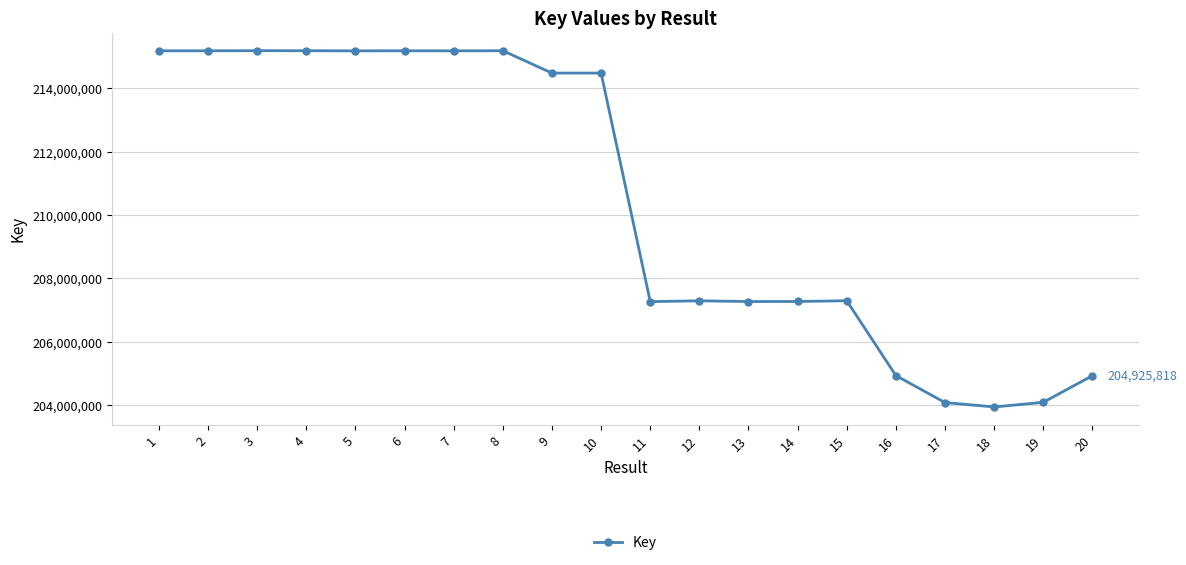

Approximately how many times larger is the value at 10 compared to 17?

1.1